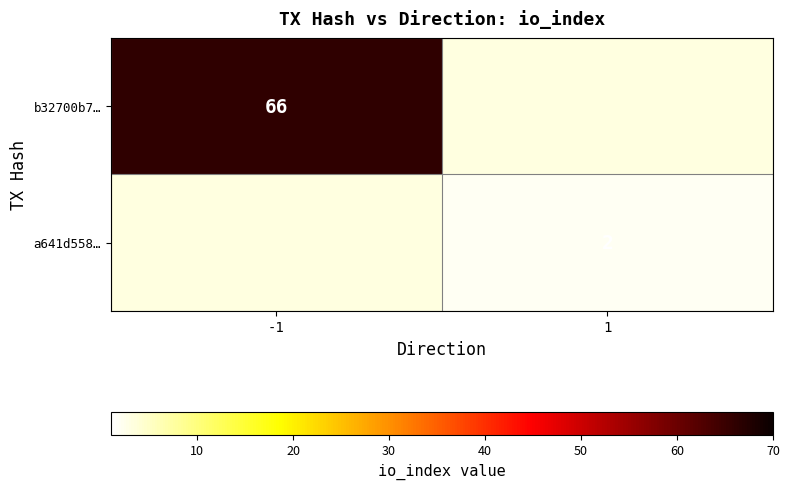

The value of a641d558… at 1 is 3. True or false?

False